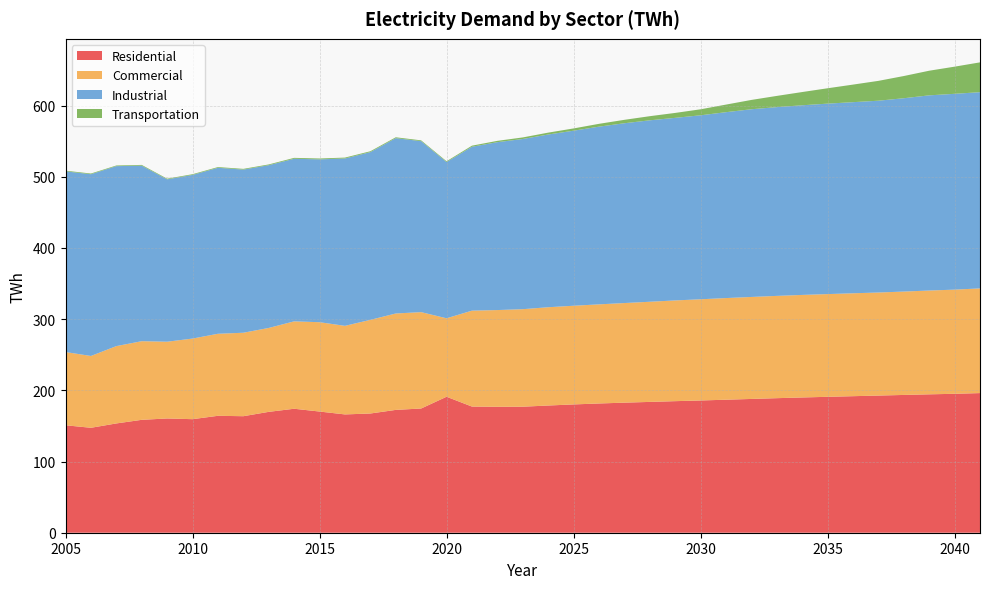

Reading left to right, extract all data points from this chart.

Residential: 2005=150.9	2006=147.4	2007=153.5	2008=158.6	2009=160.5	2010=159.5	2011=164.2	2012=163.7	2013=169.8	2014=174.1	2015=170.2	2016=166.2	2017=167.5	2018=172.5	2019=174.5	2020=191.0	2021=177.2	2022=176.9	2023=177.0	2024=178.7	2025=180.2	2026=181.5	2027=182.7	2028=183.7	2029=184.8	2030=185.8	2031=186.8	2032=187.9	2033=189.0	2034=190.0	2035=190.9	2036=191.8	2037=192.7	2038=193.5	2039=194.4	2040=195.2	2041=196.1
Commercial: 2005=102.9	2006=100.9	2007=108.6	2008=110.4	2009=107.8	2010=113.2	2011=115.2	2012=117.2	2013=117.9	2014=122.7	2015=125.5	2016=124.4	2017=131.5	2018=135.4	2019=135.4	2020=110.2	2021=134.7	2022=135.9	2023=137.0	2024=138.1	2025=138.6	2026=139.2	2027=139.9	2028=140.7	2029=141.5	2030=142.2	2031=142.8	2032=143.3	2033=143.7	2034=144.0	2035=144.3	2036=144.5	2037=144.8	2038=145.2	2039=145.8	2040=146.3	2041=147.0
Industrial: 2005=253.8	2006=255.3	2007=252.8	2008=246.6	2009=228.1	2010=229.9	2011=233.1	2012=229.2	2013=228.6	2014=228.4	2015=228.7	2016=235.1	2017=235.6	2018=246.3	2019=240.2	2020=219.5	2021=230.2	2022=235.8	2023=239.1	2024=242.6	2025=245.9	2026=249.6	2027=252.6	2028=254.9	2029=256.4	2030=258.4	2031=261.1	2032=263.7	2033=265.1	2034=266.4	2035=267.5	2036=268.4	2037=269.4	2038=271.6	2039=274.2	2040=275.1	2041=275.6
Transportation: 2005=1.0	2006=1.0	2007=0.9	2008=1.0	2009=1.0	2010=1.0	2011=1.0	2012=1.0	2013=1.1	2014=1.2	2015=1.2	2016=1.2	2017=1.2	2018=1.2	2019=1.1	2020=1.1	2021=1.5	2022=1.8	2023=2.2	2024=2.6	2025=3.2	2026=4.0	2027=4.8	2028=5.8	2029=6.9	2030=8.4	2031=10.7	2032=13.1	2033=15.8	2034=18.6	2035=21.6	2036=24.7	2037=27.9	2038=31.2	2039=34.6	2040=38.1	2041=41.9